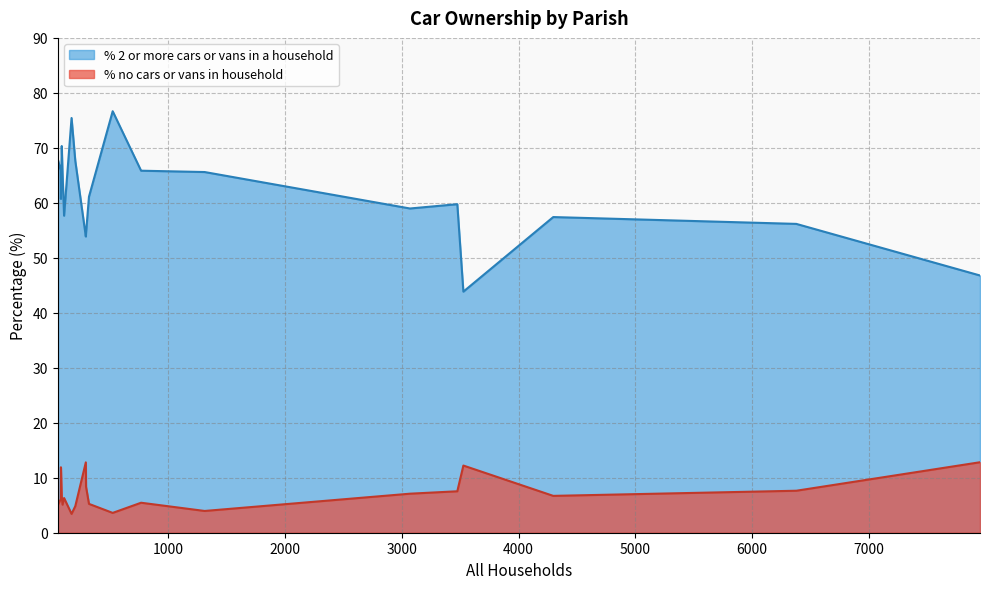

What is the highest value of the % no cars or vans in household series?

12.8